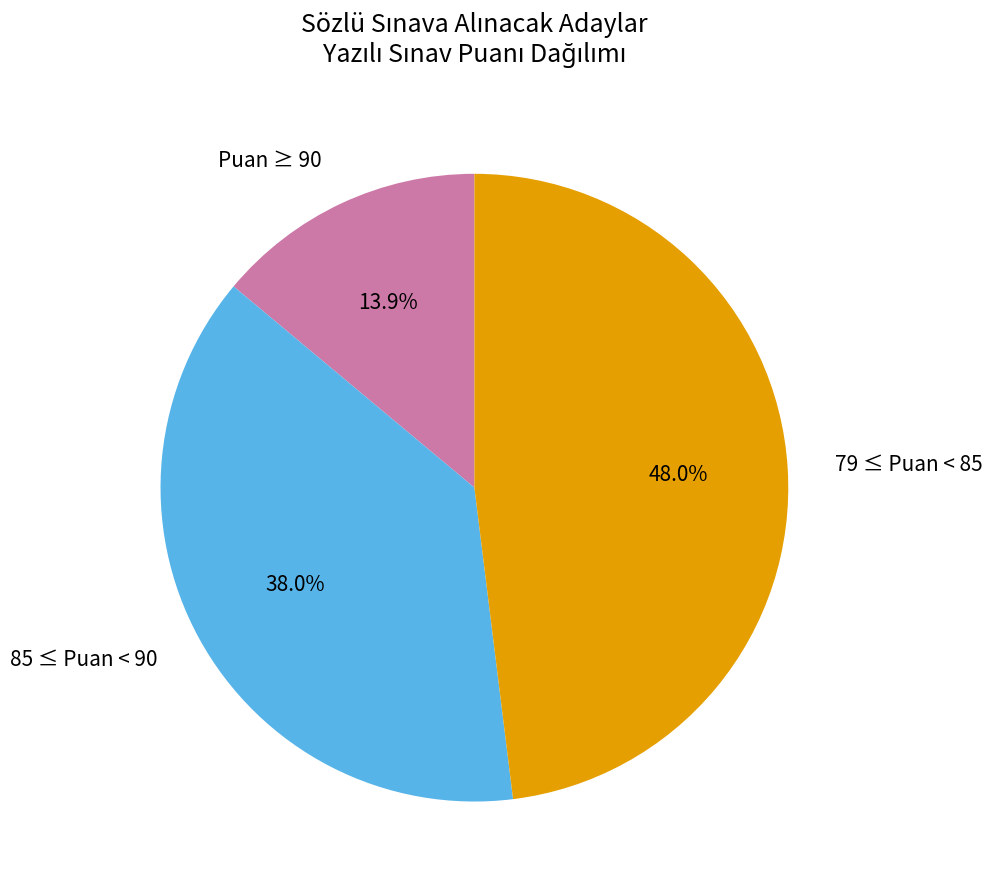

Which category has the biggest portion of the pie?

79 ≤ Puan < 85